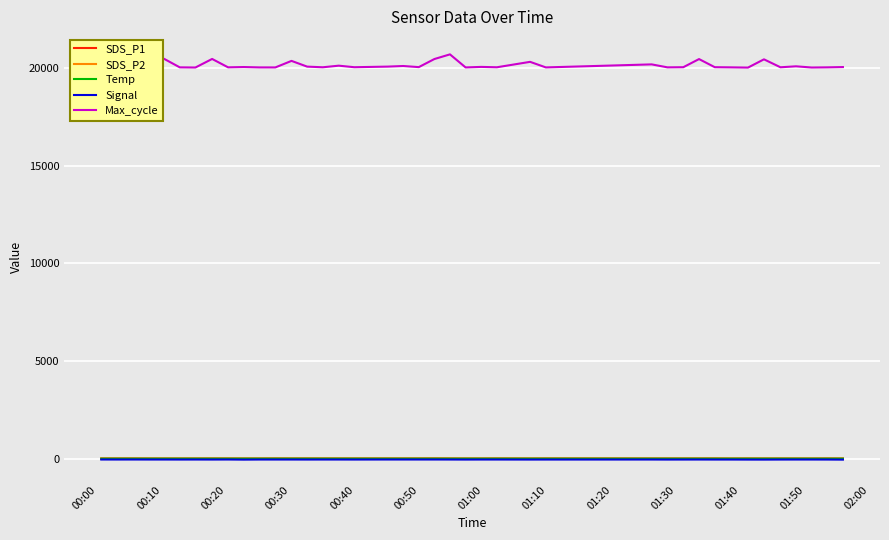

True or false: SDS_P1 and SDS_P2 intersect in this chart.

False